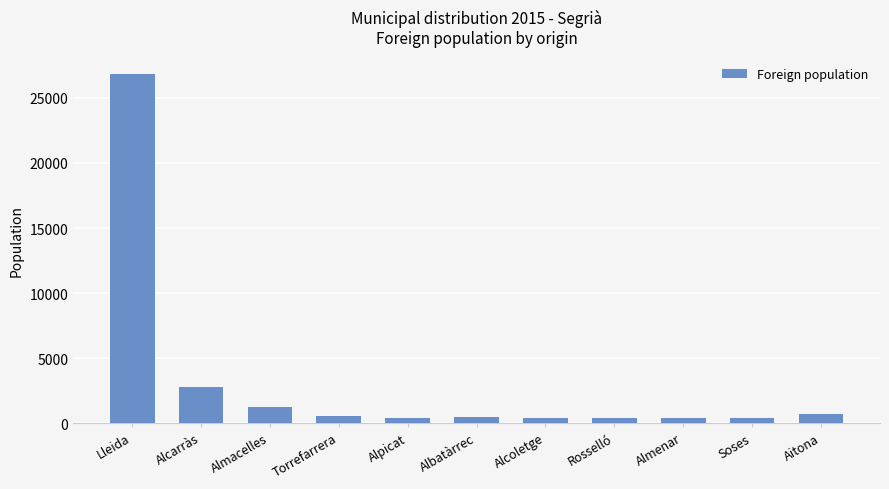

Approximately how many times larger is the value at Soses compared to Aitona?

0.6